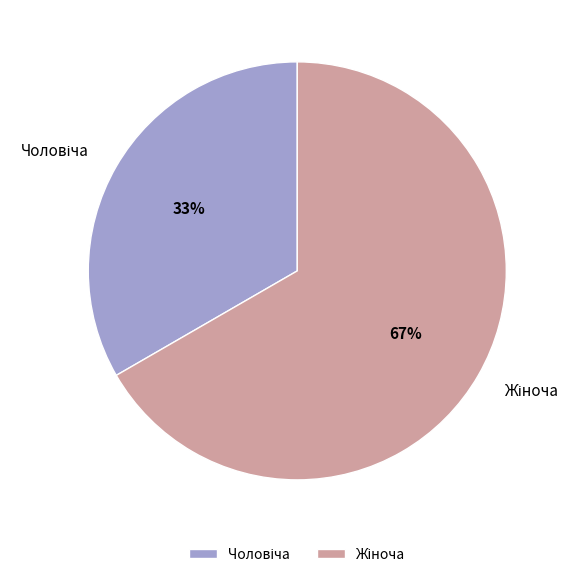

Does any single category account for the majority?

Yes